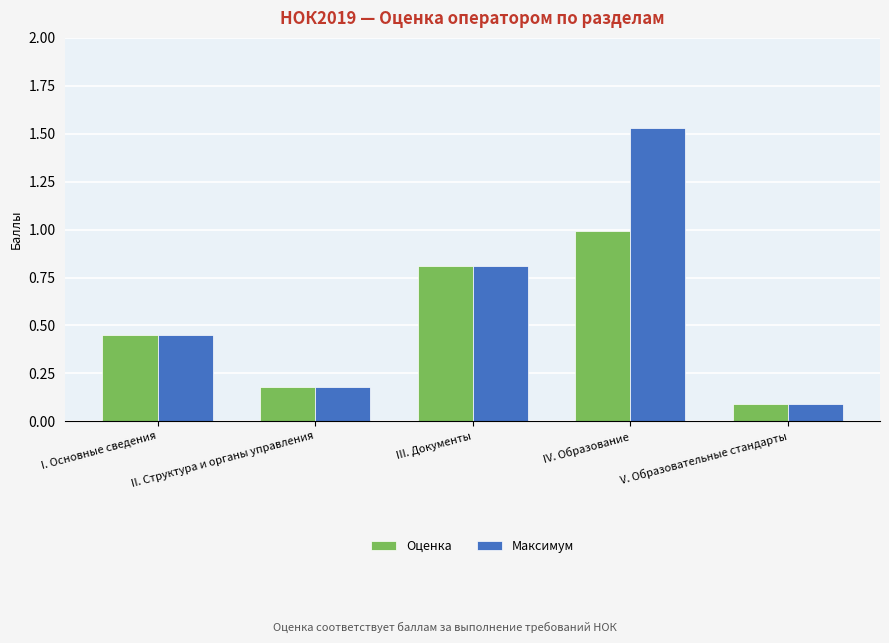

At which category is the sum across all series the highest?

IV. Образование